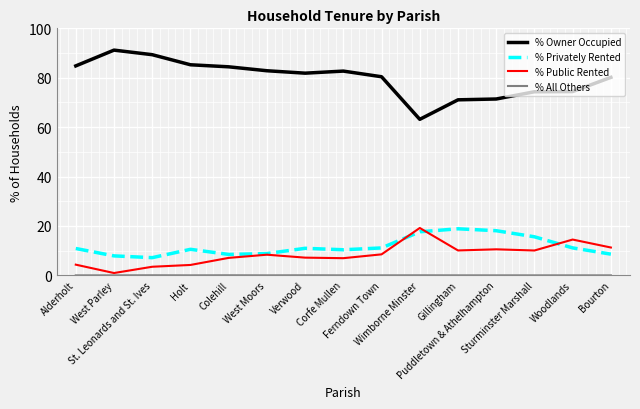

Which series has the largest total across all categories?

% Owner Occupied